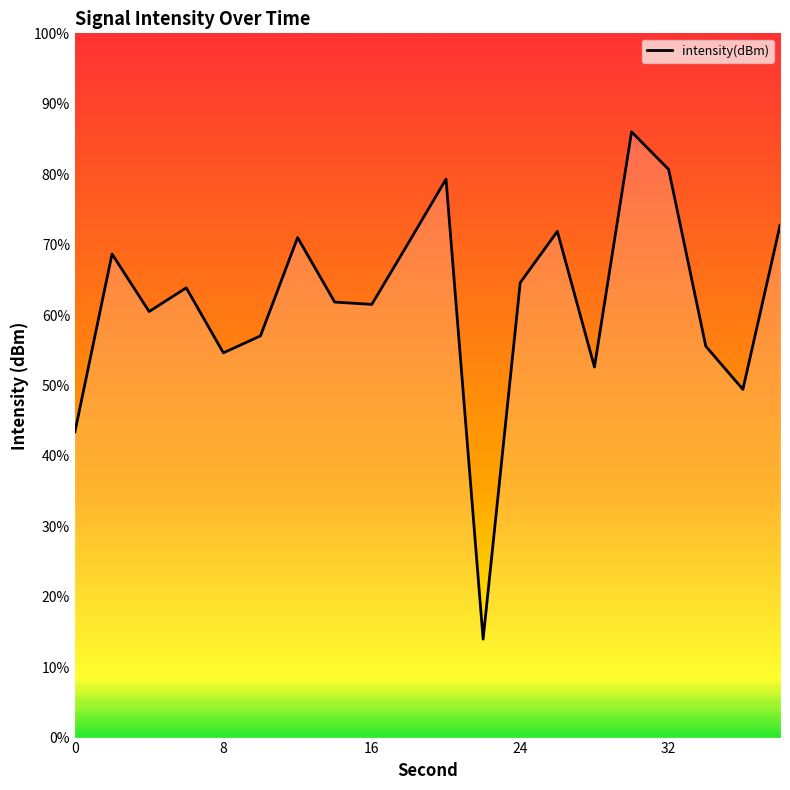

How many lines are shown in the chart?

1